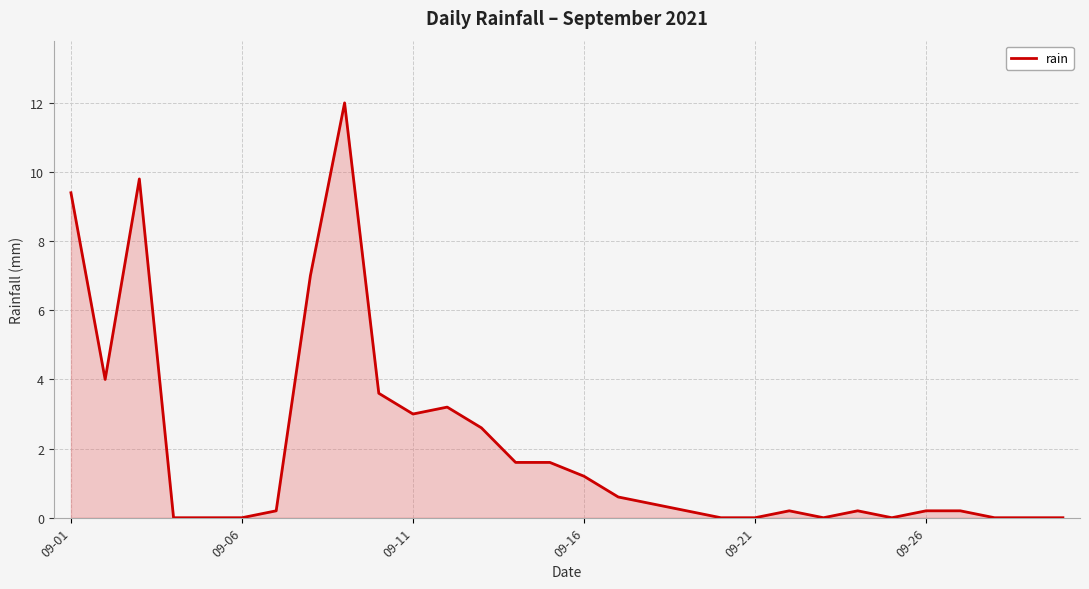

What is the greatest value displayed?

12.0